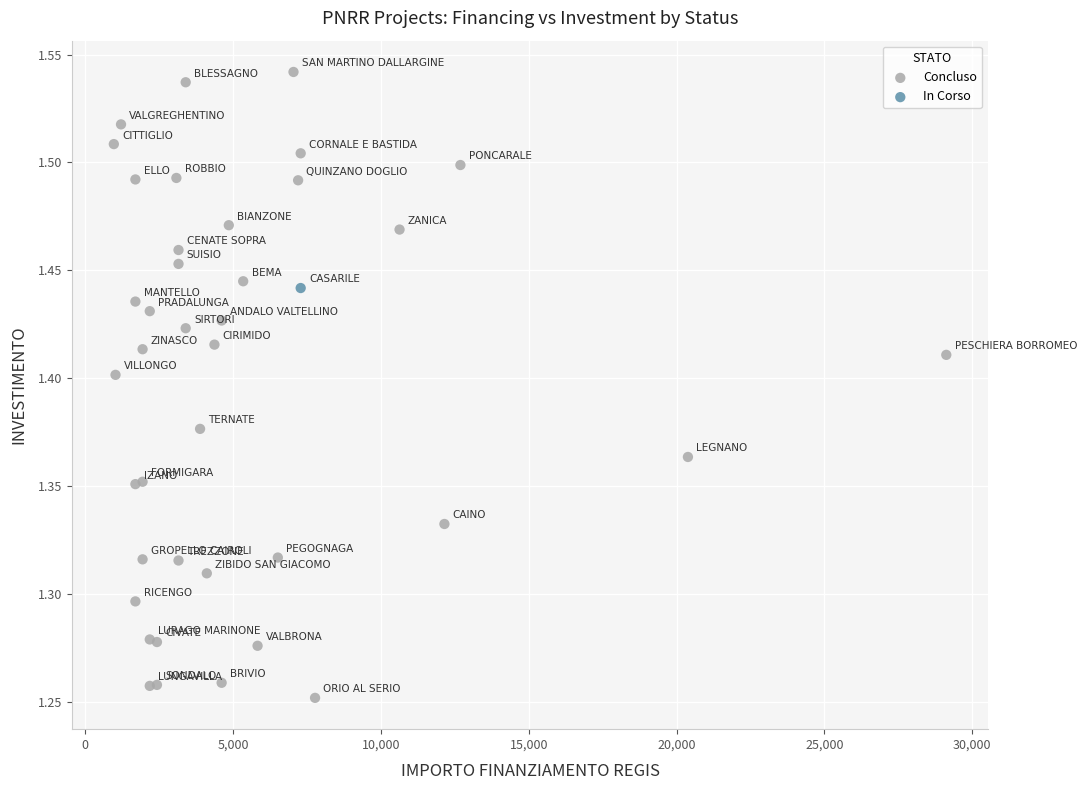

What are all the series names shown in the legend?

Concluso, In Corso